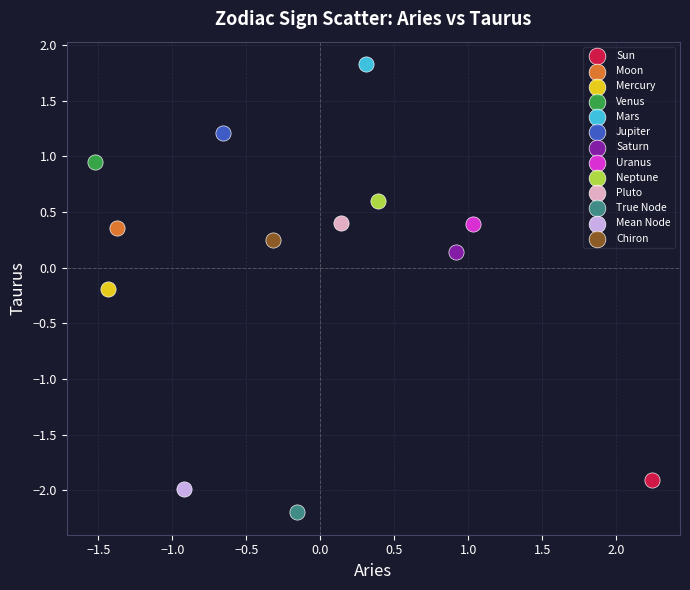

What are all the series names shown in the legend?

Sun, Moon, Mercury, Venus, Mars, Jupiter, Saturn, Uranus, Neptune, Pluto, True Node, Mean Node, Chiron